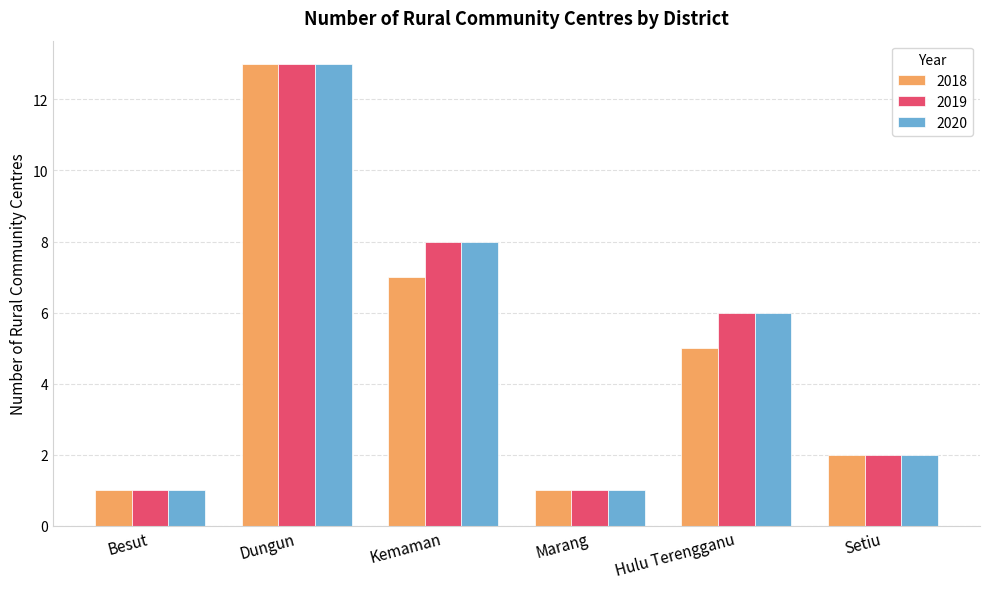

Is the value of 2018 at Setiu greater than the value of 2019 at Kemaman?

No